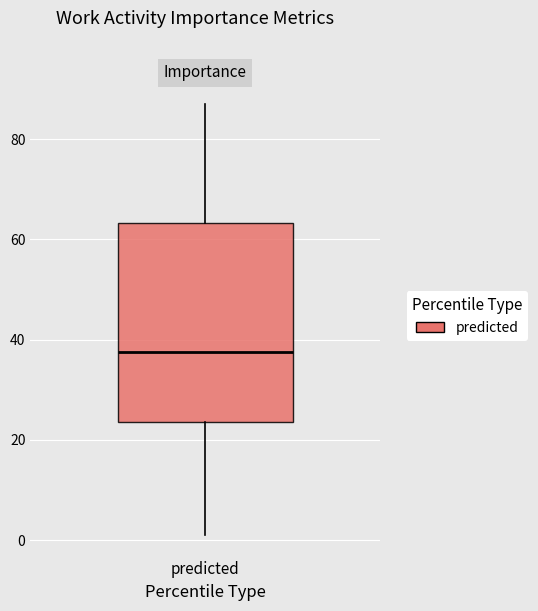

Read this box plot against the y-axis: the position of the median line, the range covered by the box, and the ends of both whiskers. The values are not printed on the chart, so give them approximately, as read against the axis.

median 38, box 24 to 64, whiskers 2 to 88